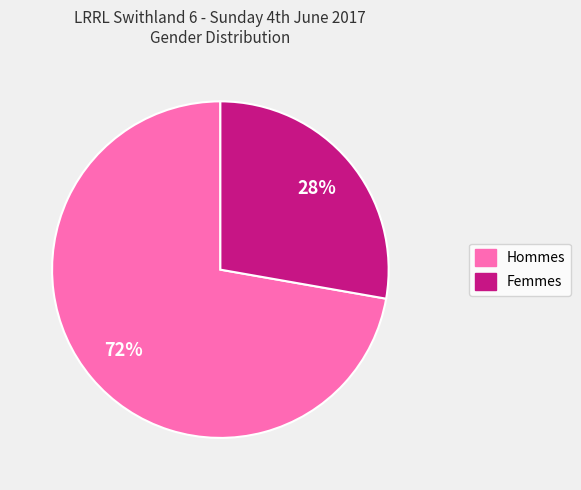

Do Femmes and Hommes together represent more than half of the pie?

Yes